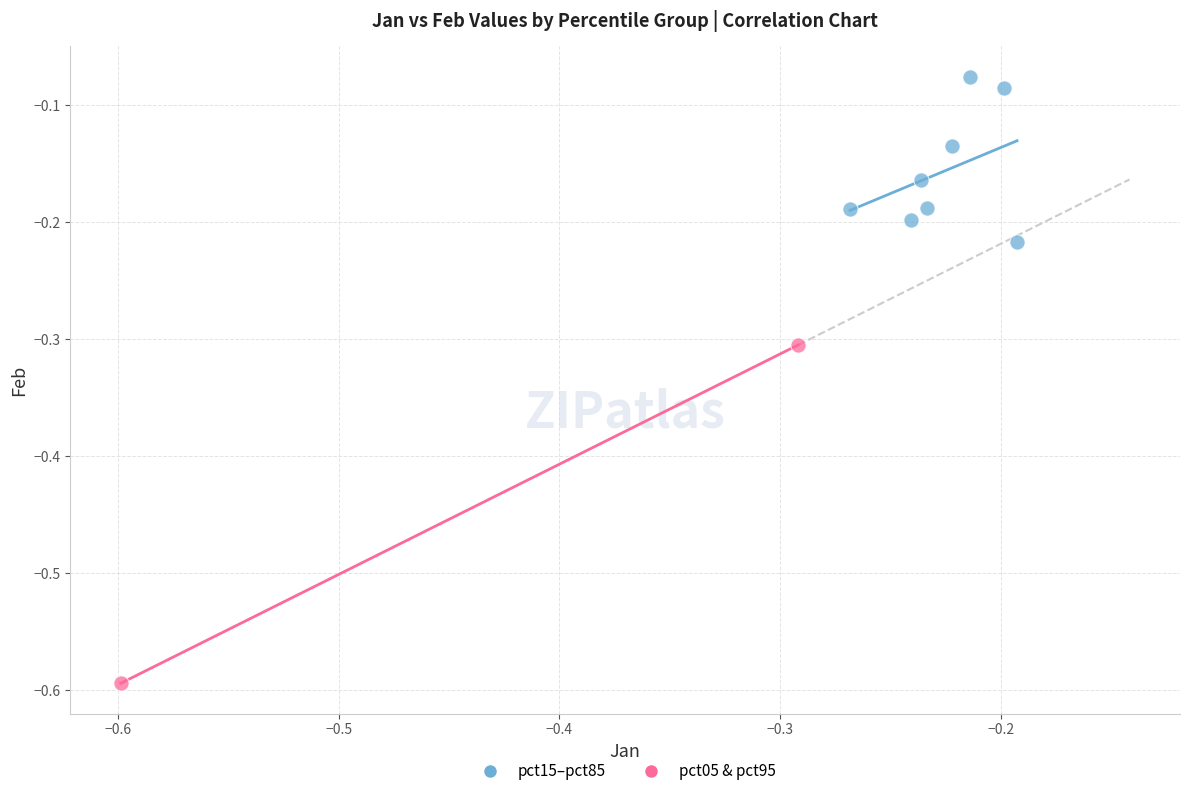

What are all the series names shown in the legend?

pct15–pct85, pct05 & pct95